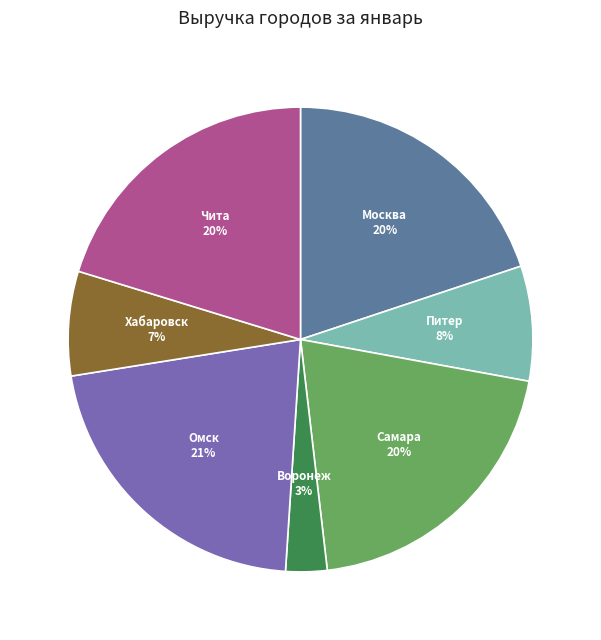

Which has a higher value, Воронеж or Чита?

Чита